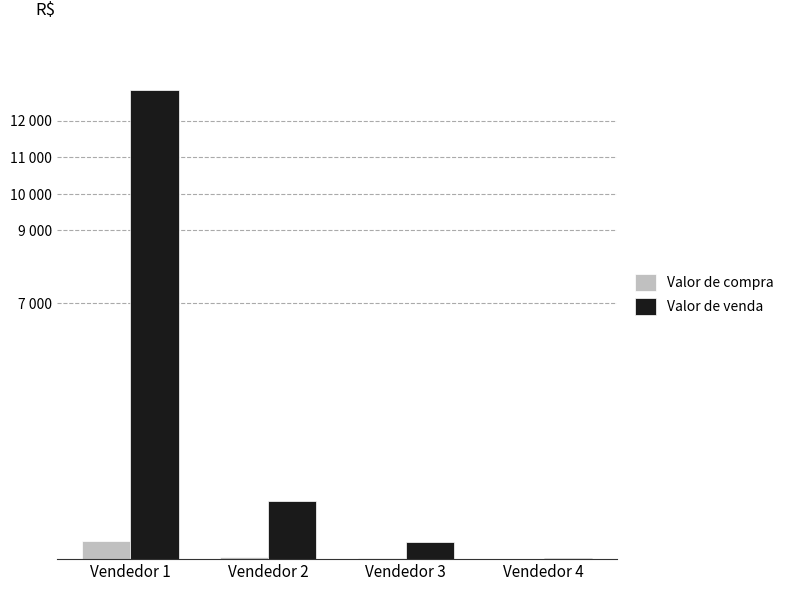

At how many categories does at least one series exceed 11763?

1